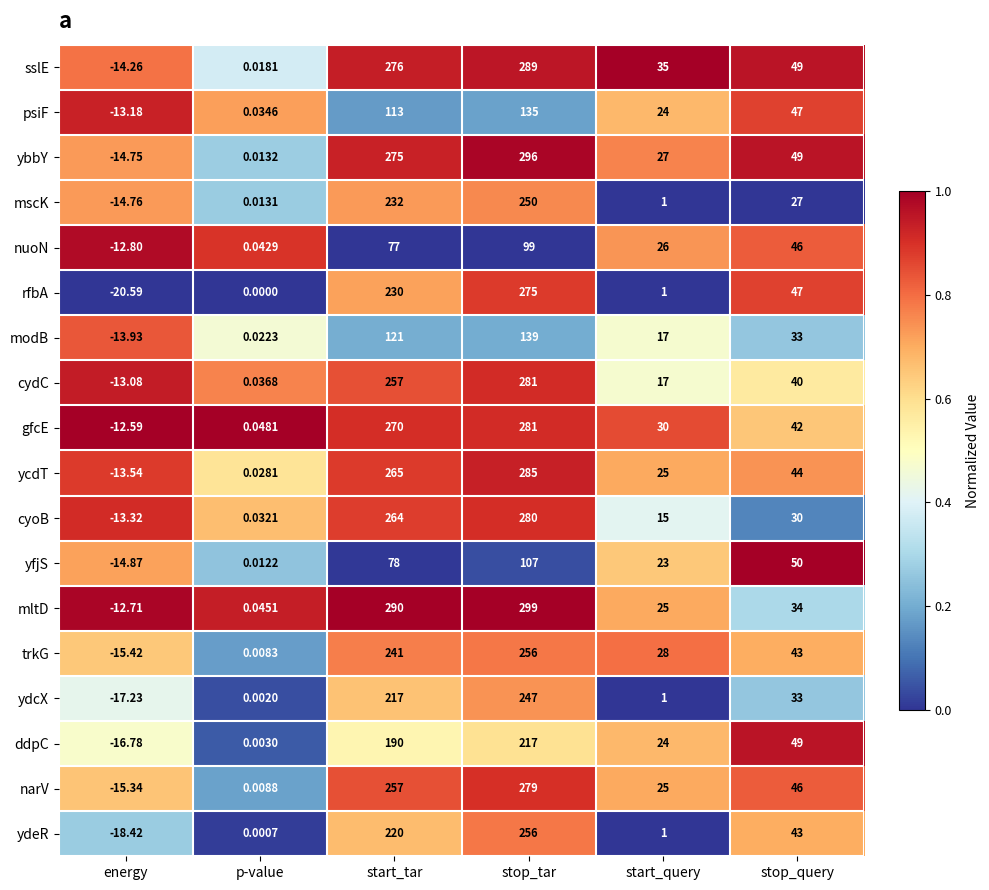

At which label does rfbA reach its peak?

stop_tar